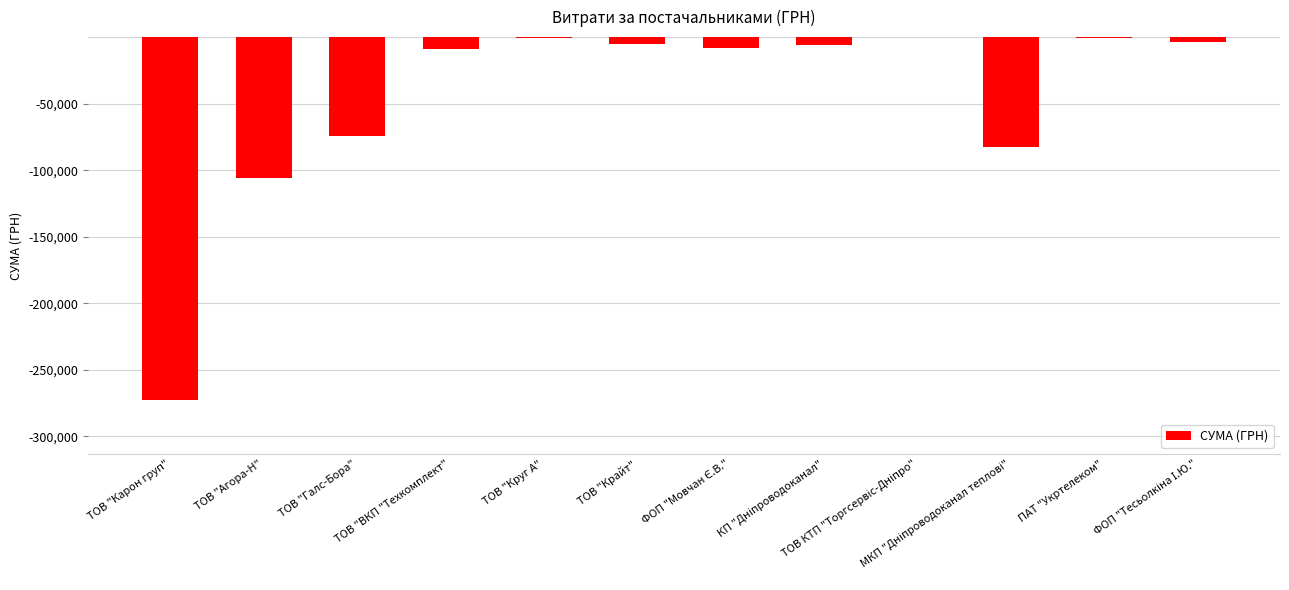

Where does the data first go above -6109?

ТОВ "Круг А"